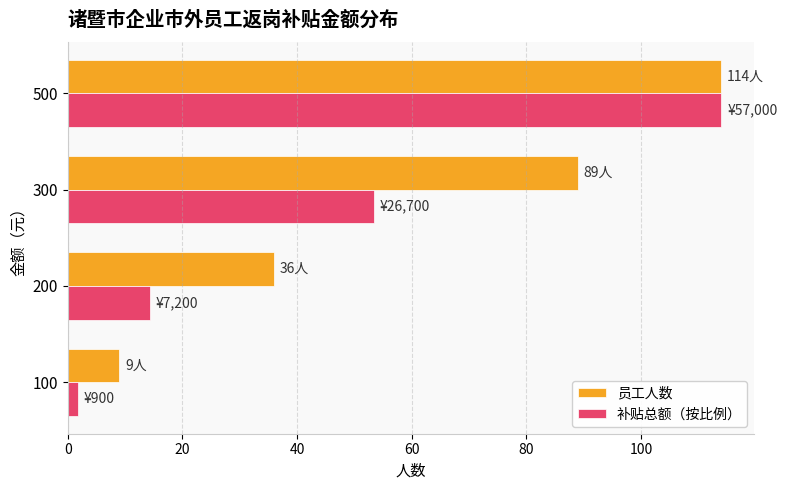

True or false: 员工人数 has a value of 48.4 at 300.

False